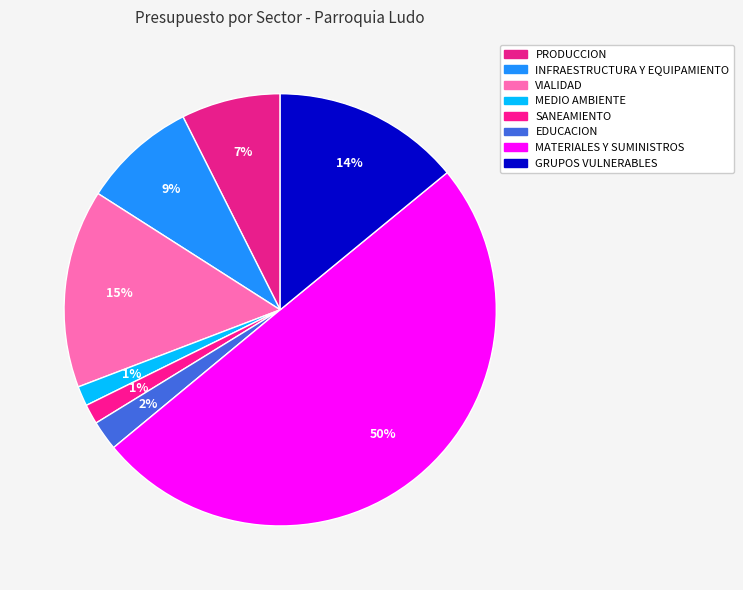

How many segments does this pie chart have?

8